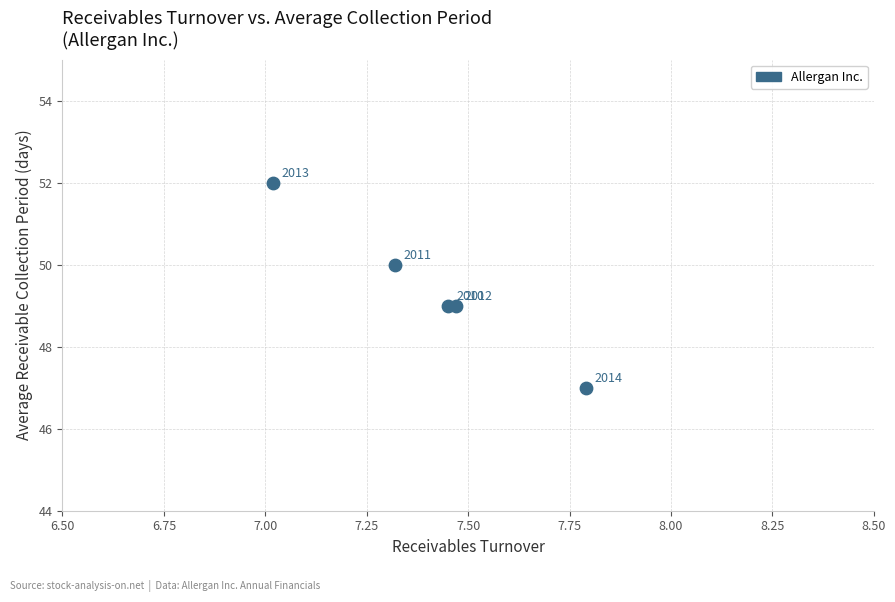

What Y value in the scatter plot is closest to 49?

49